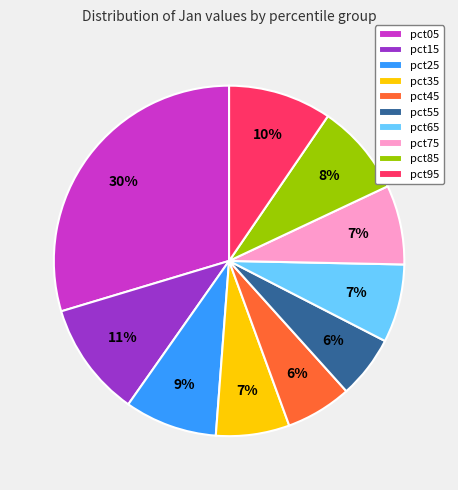

Which has a higher value, pct95 or pct25?

pct95